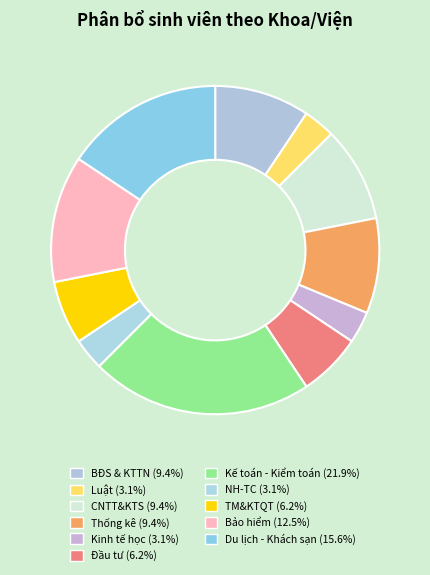

How many segments does this pie chart have?

11